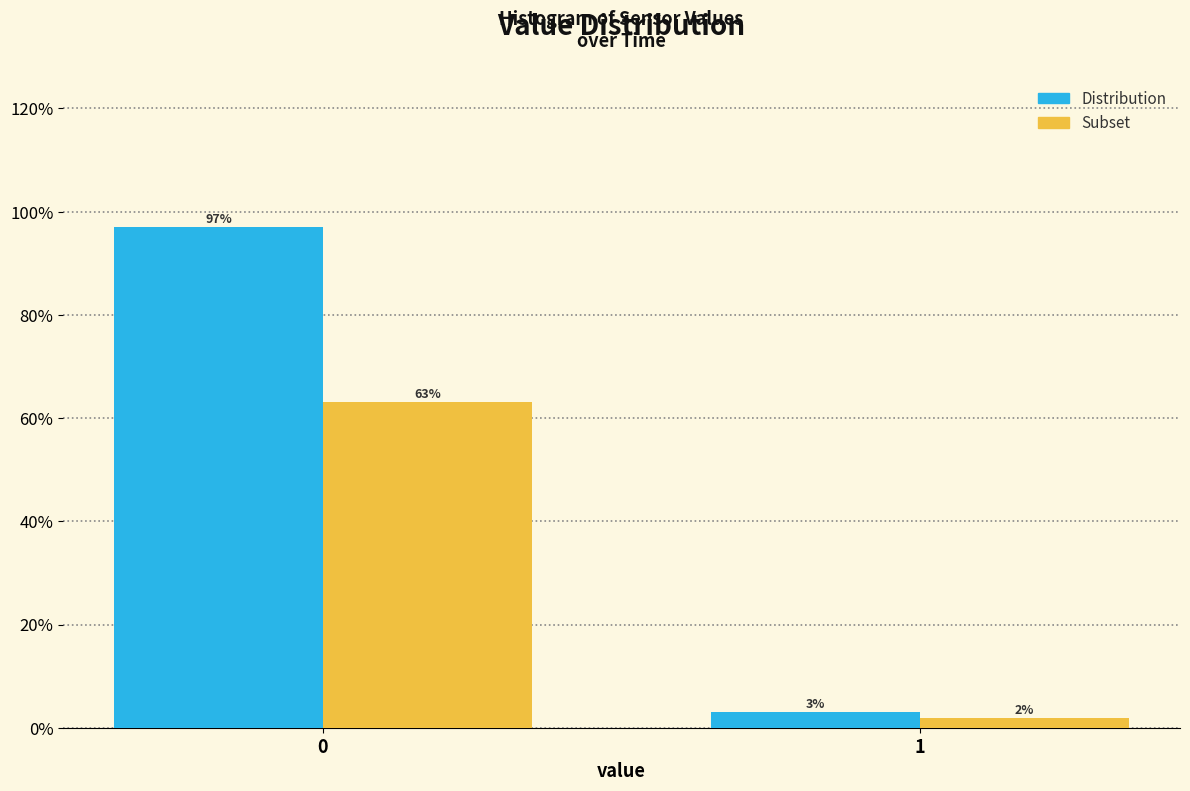

What is the highest value of the Subset series?

63.1